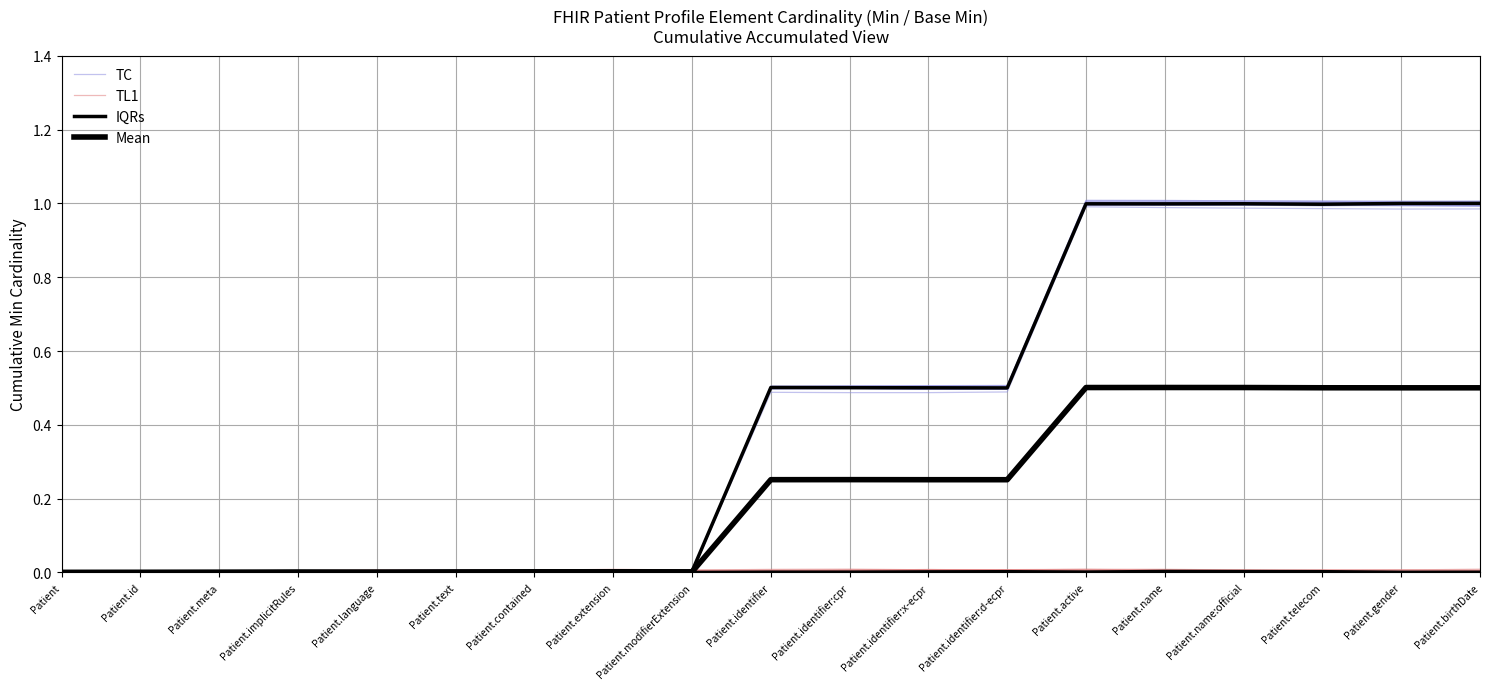

Which series has the largest total across all categories?

TC